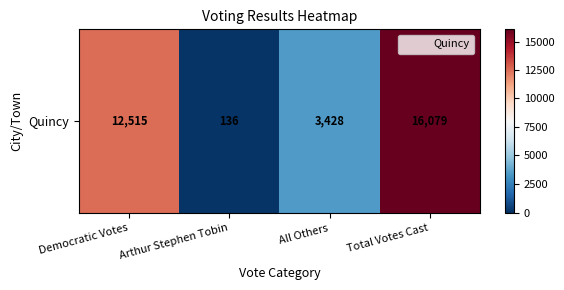

How many data points does each series have?

4